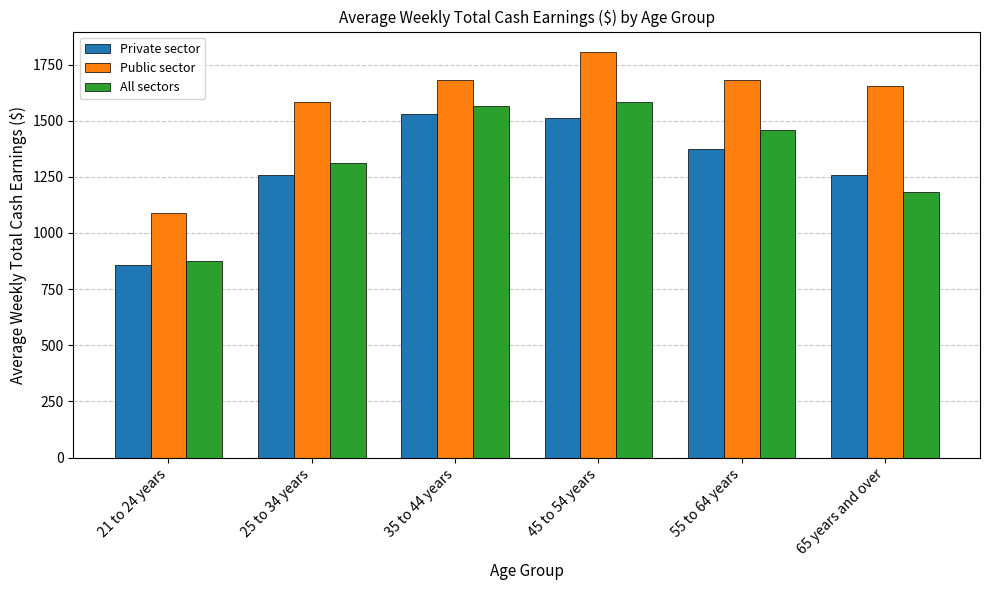

Which category has the highest value in the All sectors series?

45 to 54 years